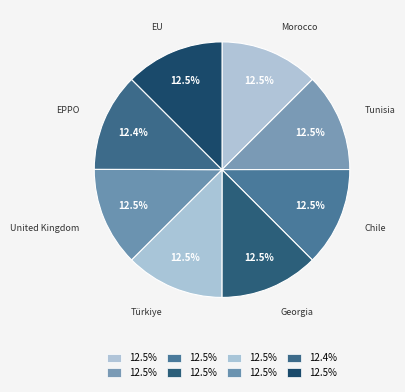

What is the largest slice in the pie chart?

United Kingdom